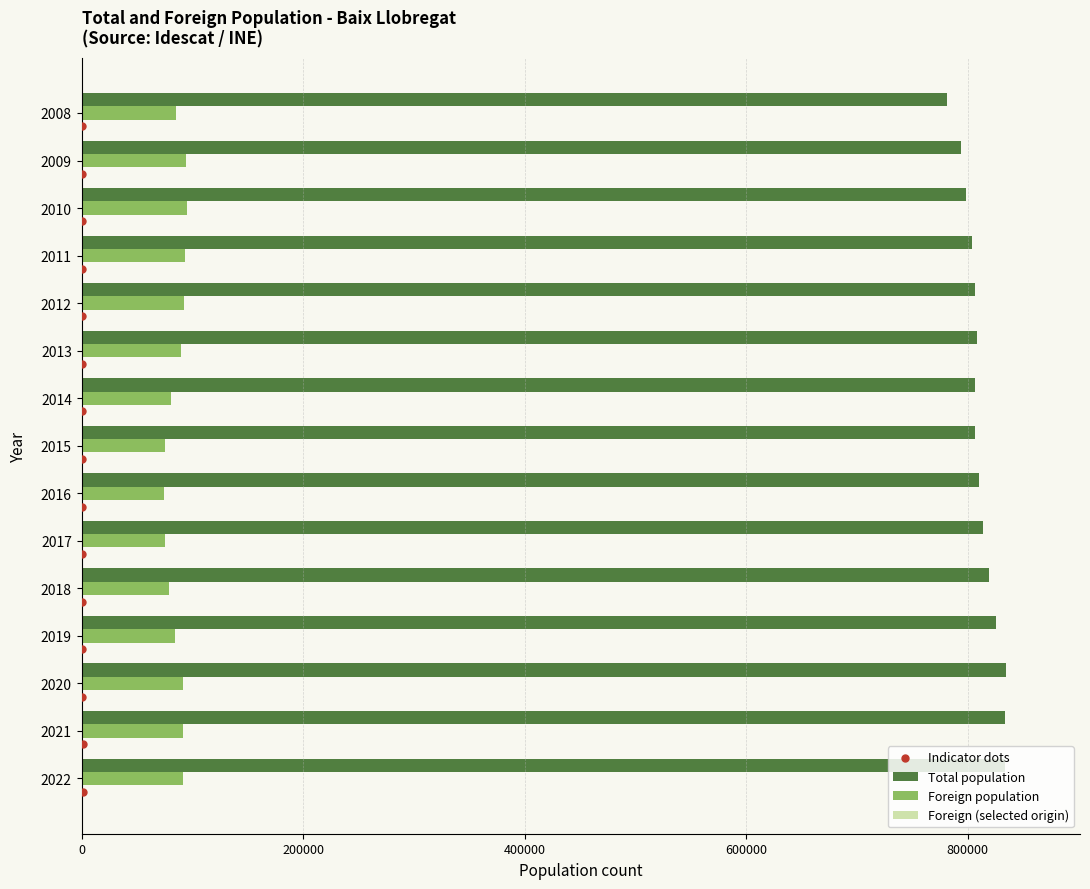

Which series has the widest spread of Y values?

Total population